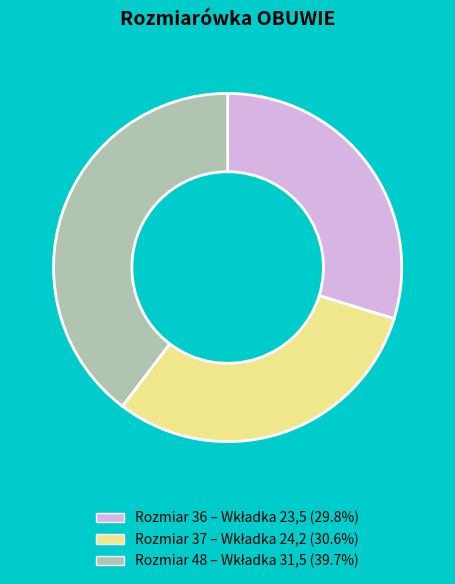

Is there a majority slice in this chart?

No